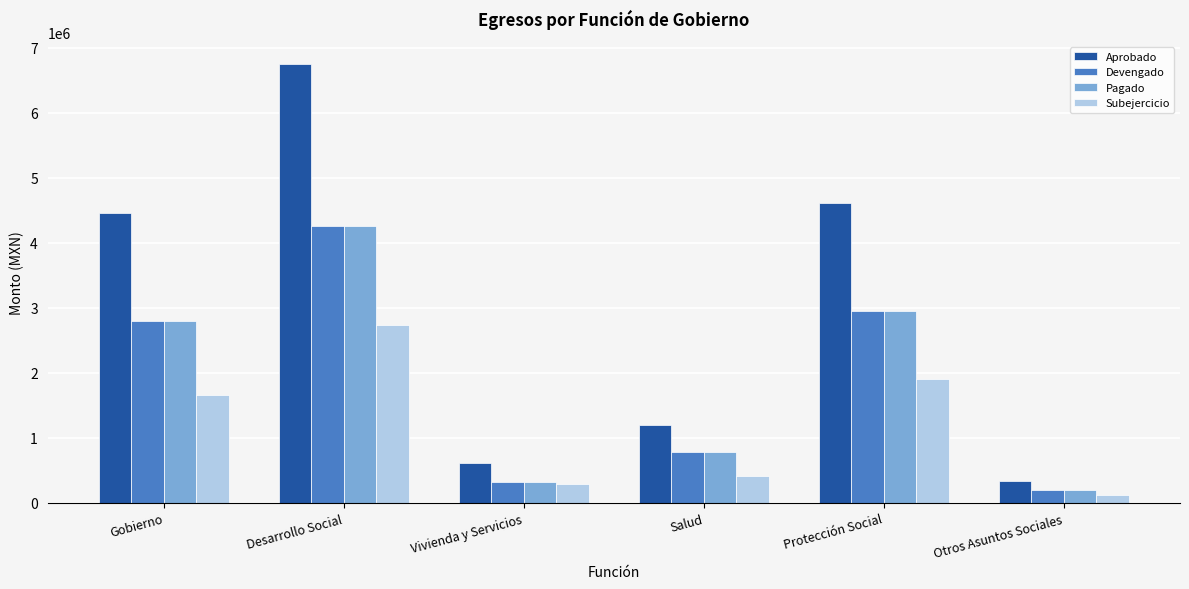

What is the value of the Devengado bar at the 1st from the left?

2792932.1